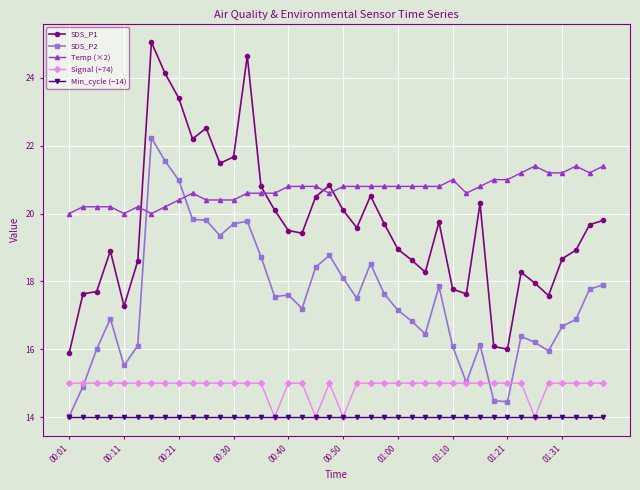

Which series has the widest spread of values?

SDS_P1